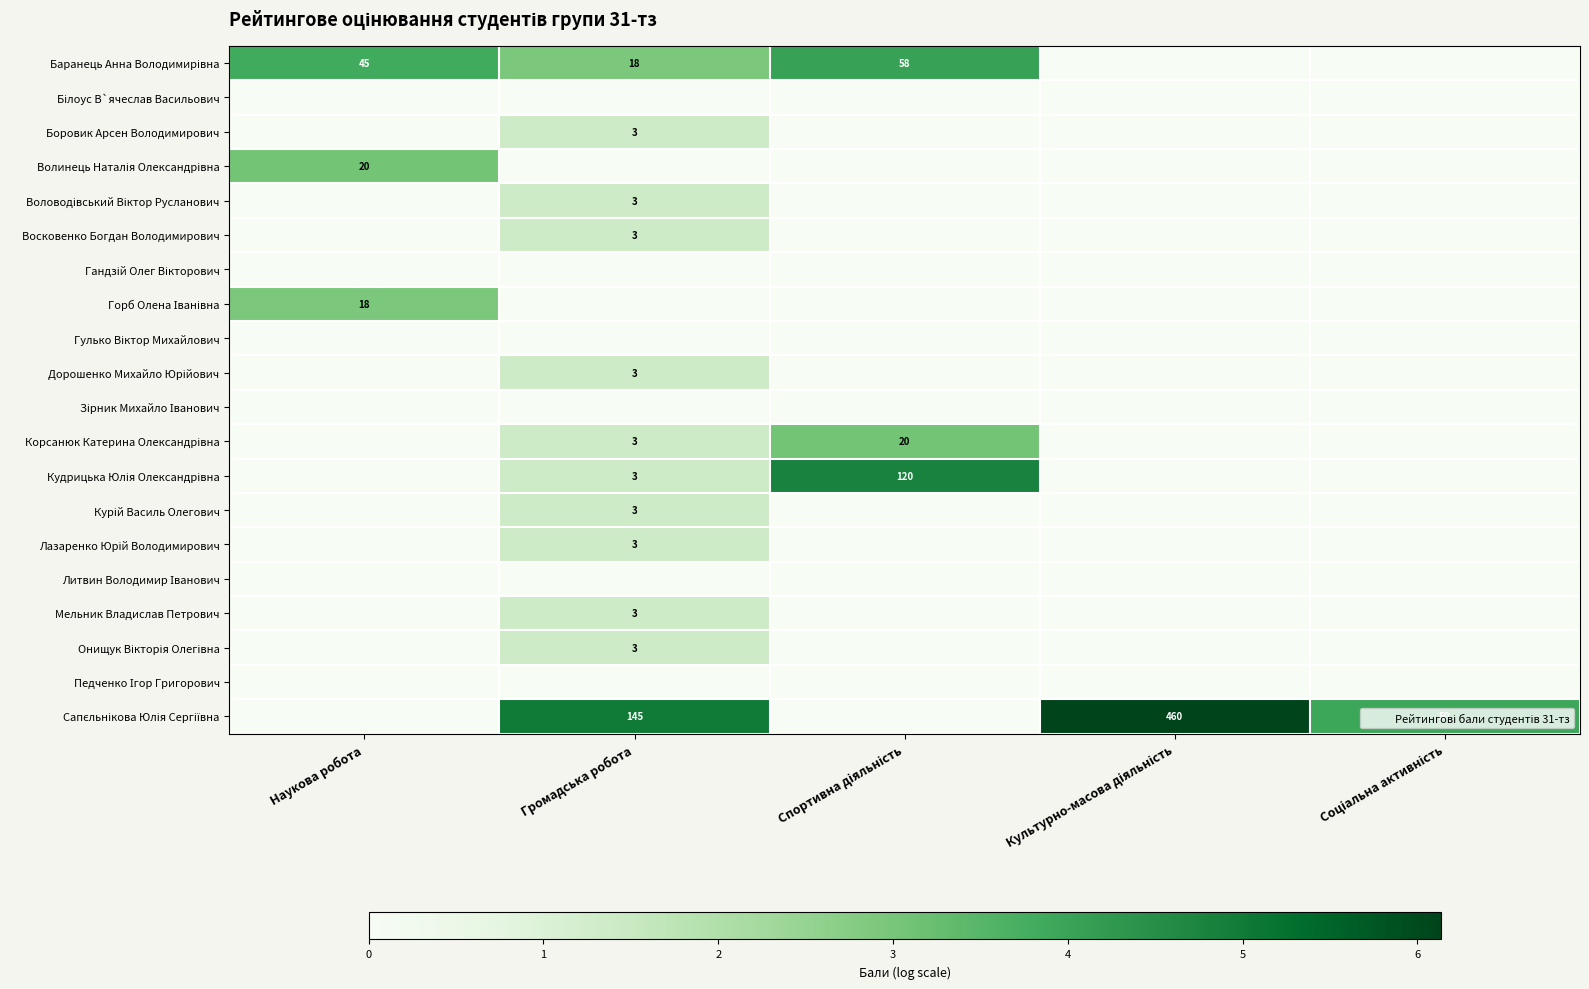

At which label does Воловодівський Віктор Русланович reach its peak?

Громадська робота